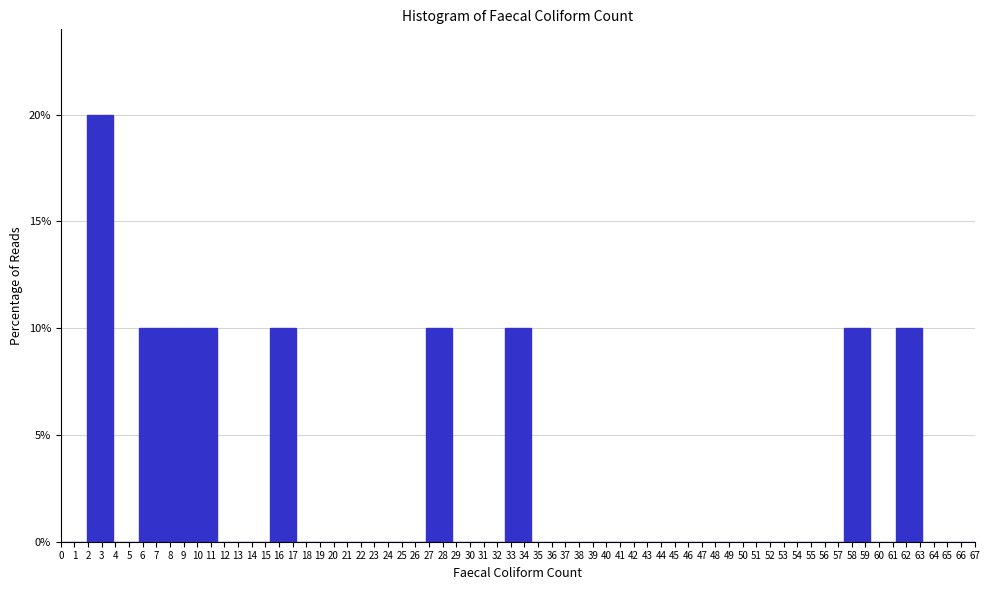

Reading left to right, transcribe this chart: for each bar, give the range it covers on the x-axis and its height. Neither the bar edges nor the heights are printed on the chart, so give them approximately, as read against the axes.

0.0 to 1.9: 0
1.9 to 3.8: 20
3.8 to 5.7: 0
5.7 to 7.7: 10
7.7 to 9.6: 10
9.6 to 11.5: 10
11.5 to 13.4: 0
13.4 to 15.3: 0
15.3 to 17.2: 10
17.2 to 19.1: 0
19.1 to 21.1: 0
21.1 to 23.0: 0
23.0 to 24.9: 0
24.9 to 26.8: 0
26.8 to 28.7: 10
28.7 to 30.6: 0
30.6 to 32.5: 0
32.5 to 34.5: 10
34.5 to 36.4: 0
36.4 to 38.3: 0
38.3 to 40.2: 0
40.2 to 42.1: 0
42.1 to 44.0: 0
44.0 to 45.9: 0
45.9 to 47.9: 0
47.9 to 49.8: 0
49.8 to 51.7: 0
51.7 to 53.6: 0
53.6 to 55.5: 0
55.5 to 57.4: 0
57.4 to 59.3: 10
59.3 to 61.3: 0
61.3 to 63.2: 10
63.2 to 65.1: 0
65.1 to 67.0: 0